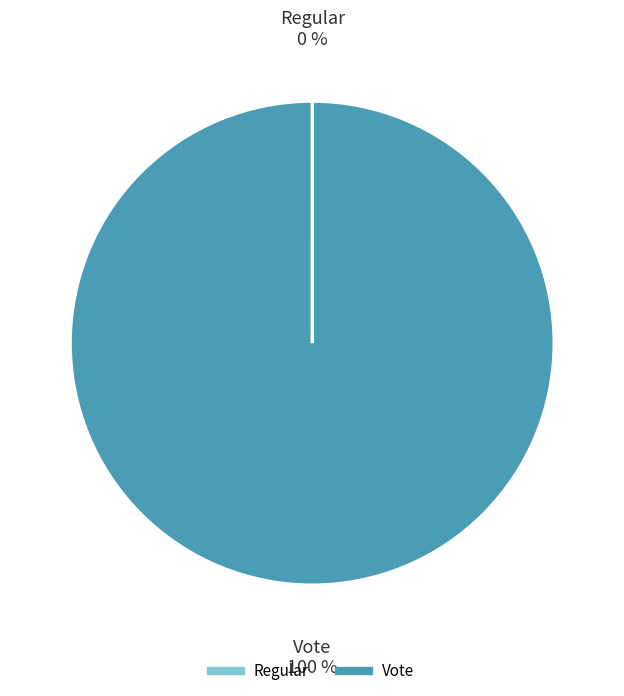

What percentage is the Vote slice, to the nearest percent?

100%